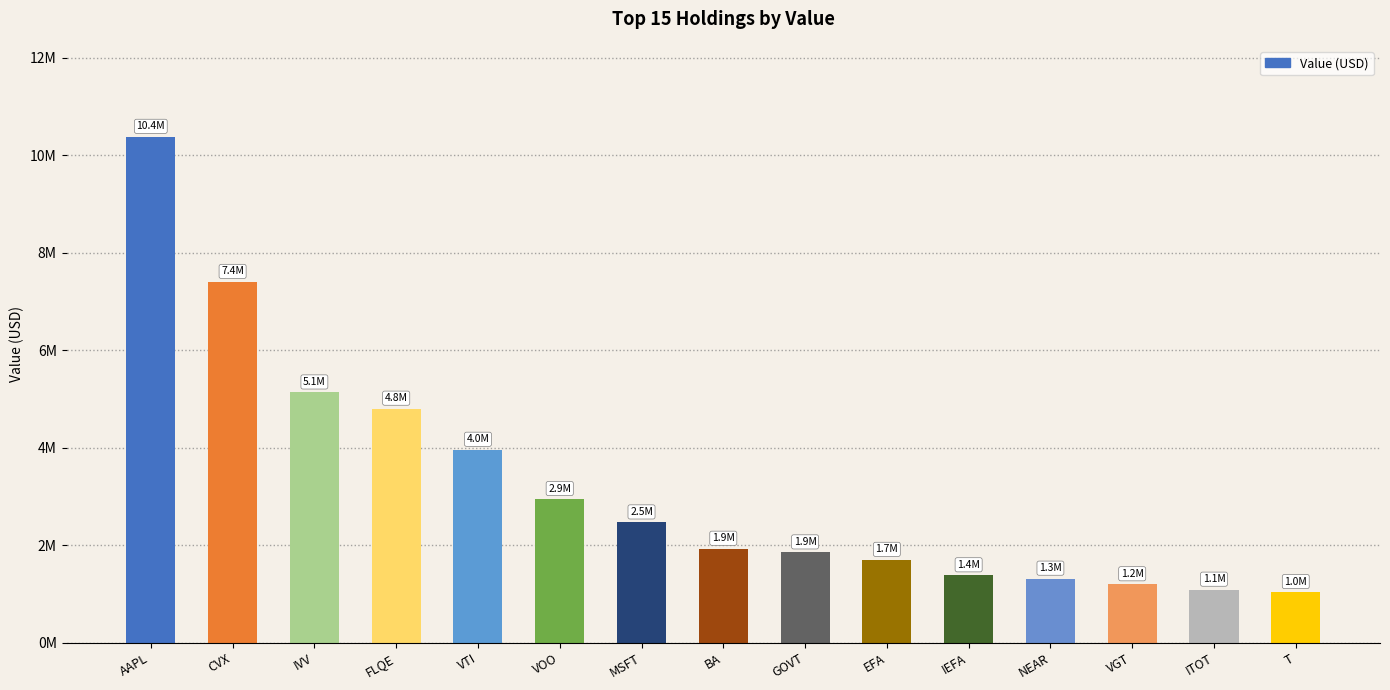

Where is the data nearest to the value 5708500?

IVV